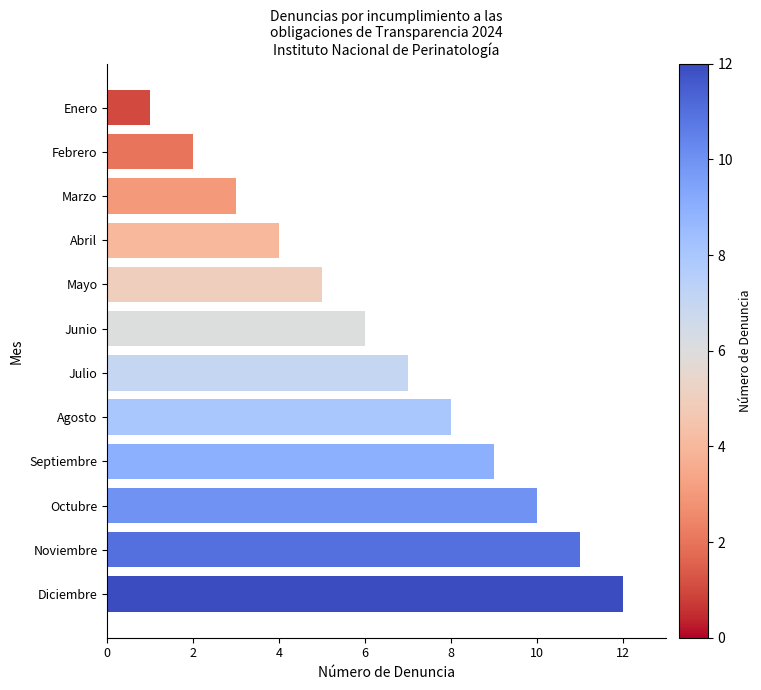

What position from the top is Agosto?

8